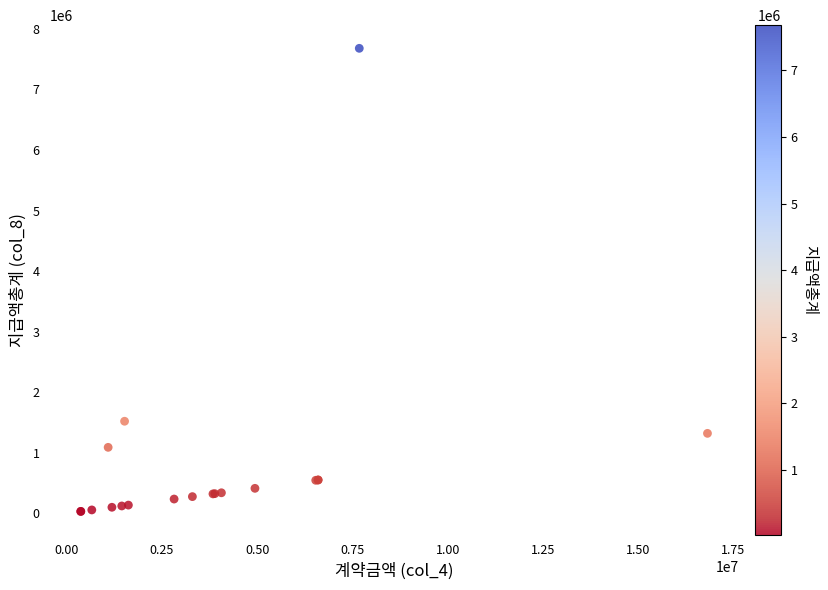

What Y value in the scatter plot is closest to 3855450?

1520000